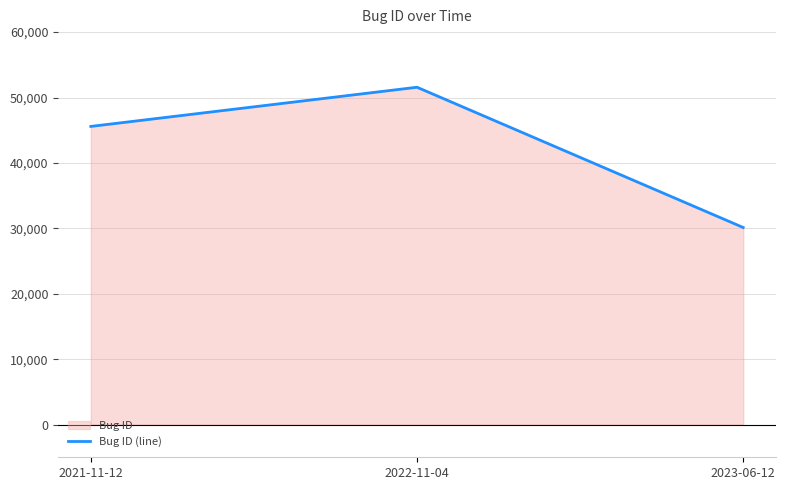

How many values are below 45583?

1